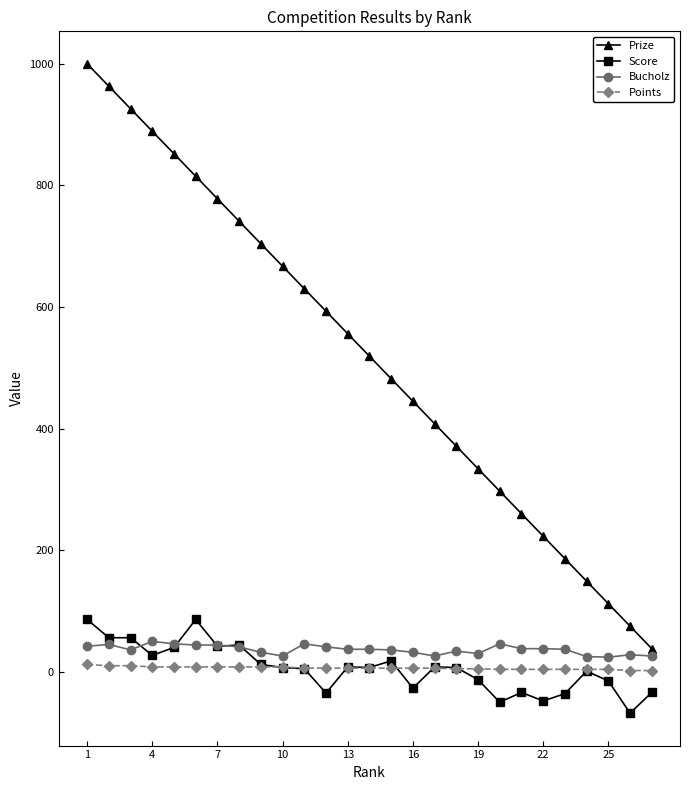

True or false: Score and Prize intersect in this chart.

False